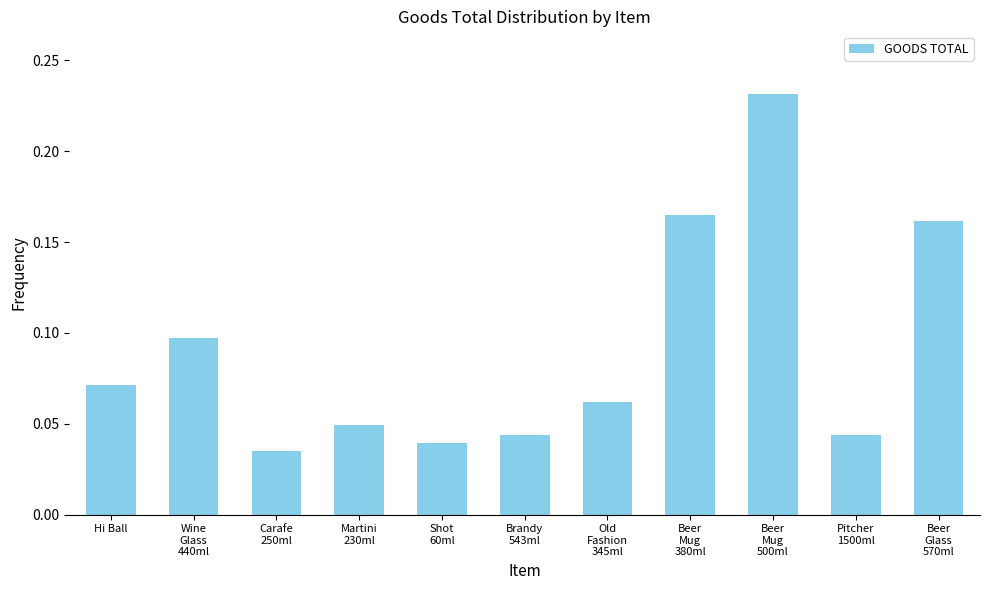

What position from the right is Hi Ball?

11